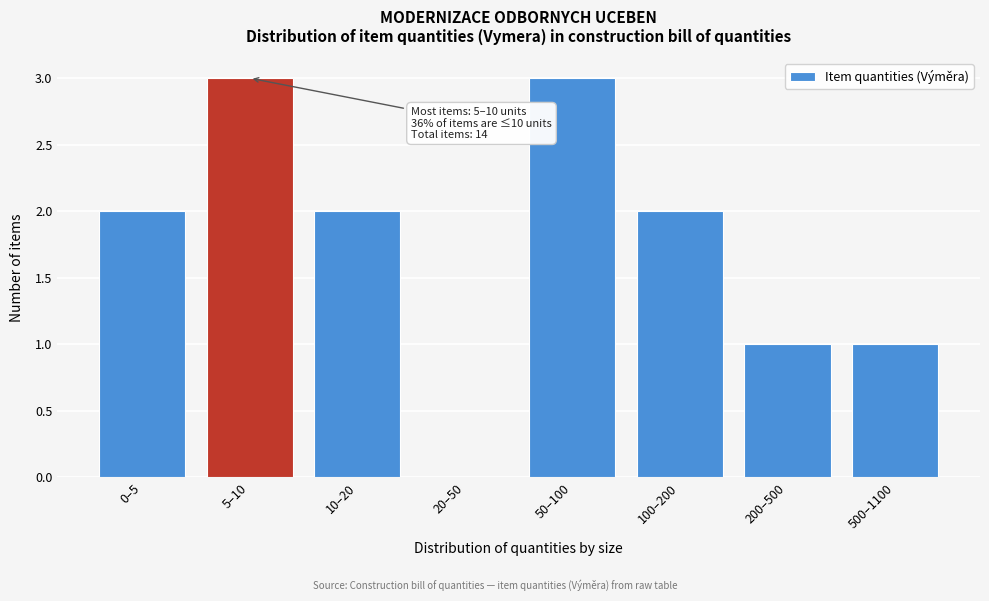

Reading left to right, what are all the values shown in this chart?

0–5=2	5–10=3	10–20=2	20–50=0	50–100=3	100–200=2	200–500=1	500–1100=1